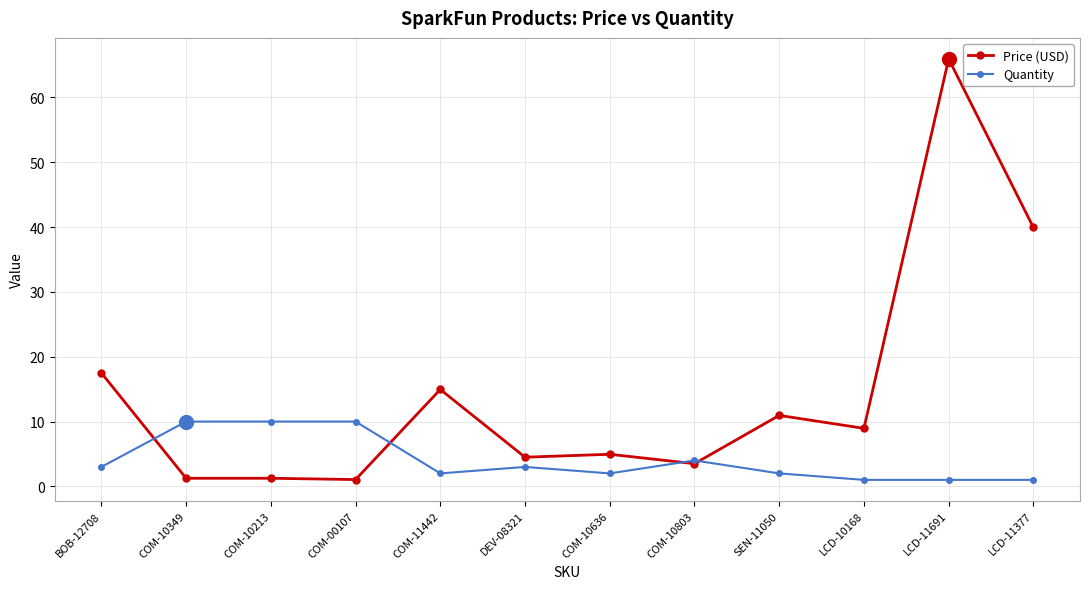

At which label is Quantity closest to 5?

COM-10803